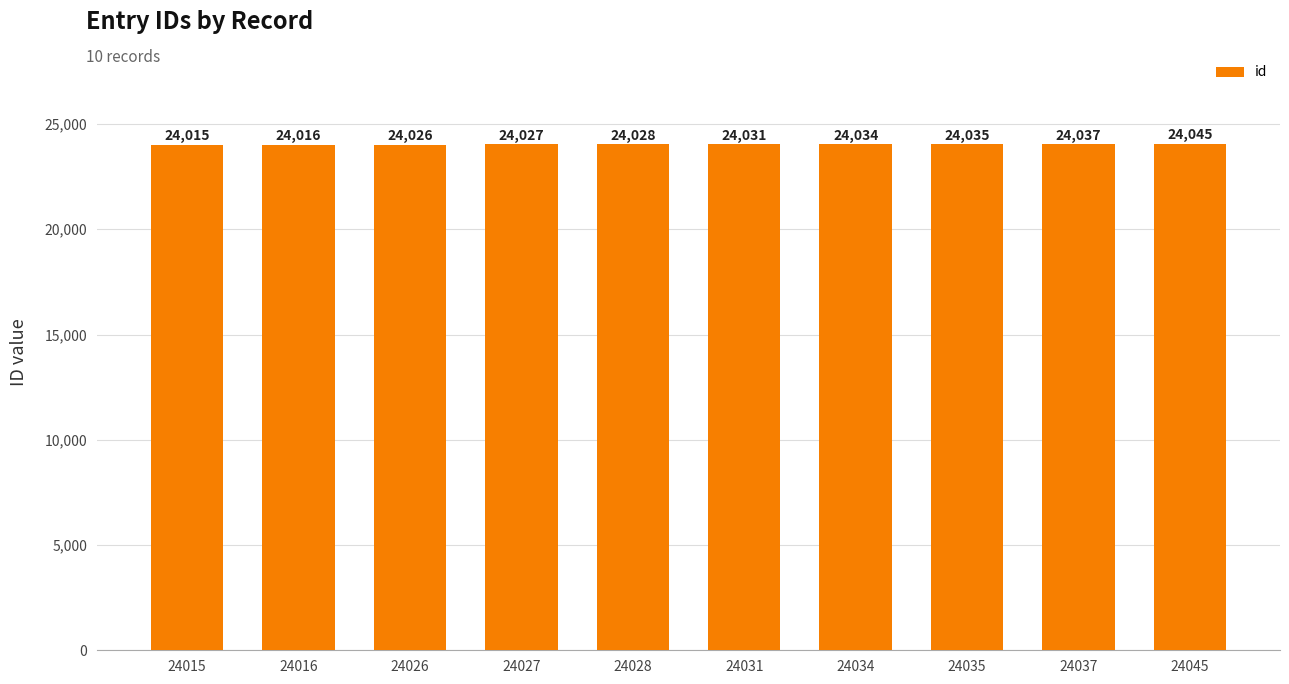

Count the number of data series in this chart.

1